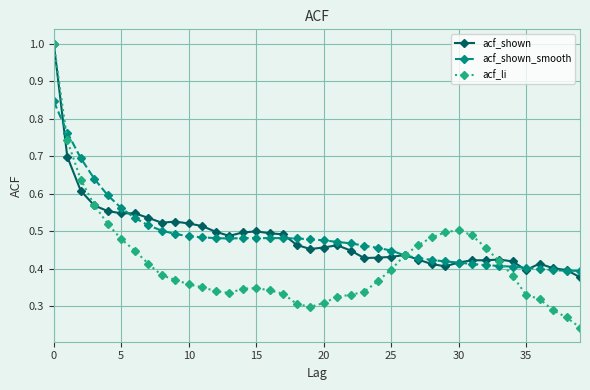

How many acf_shown values are between 0 and 1?

40